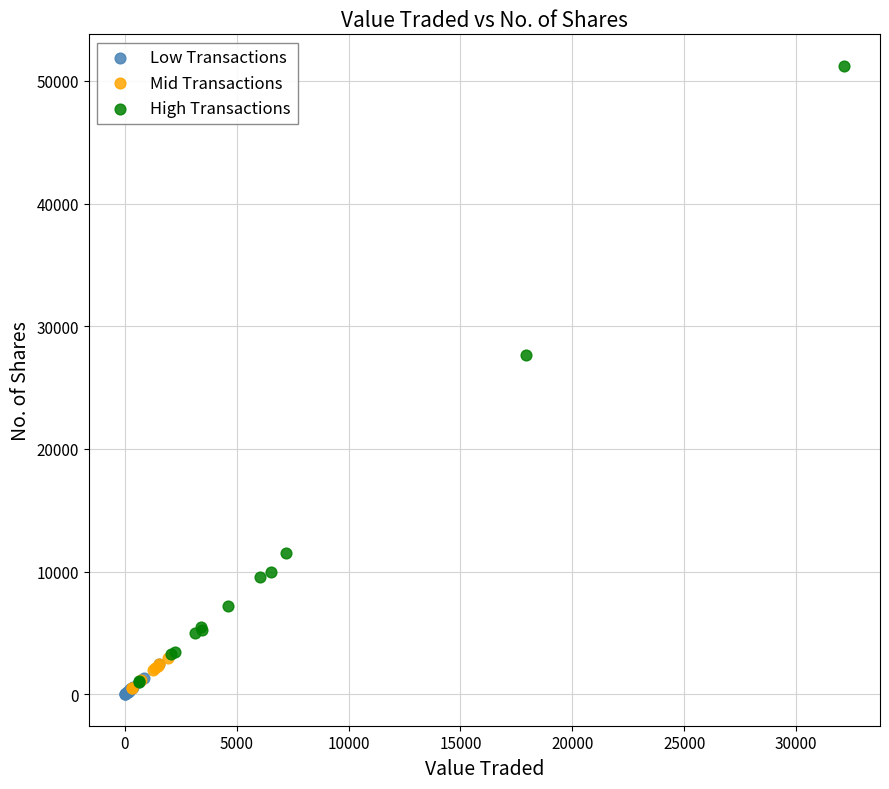

Which series has the widest spread of Y values?

High Transactions